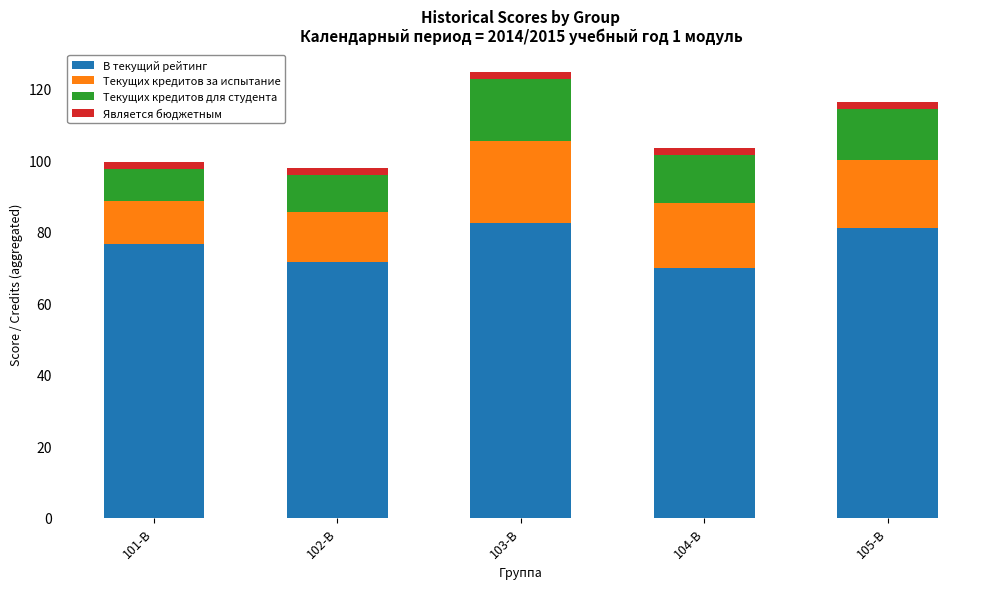

Reading left to right, what are the values for В текущий рейтинг?

101-В=76.7	102-В=71.4	103-В=82.5	104-В=70.0	105-В=81.0